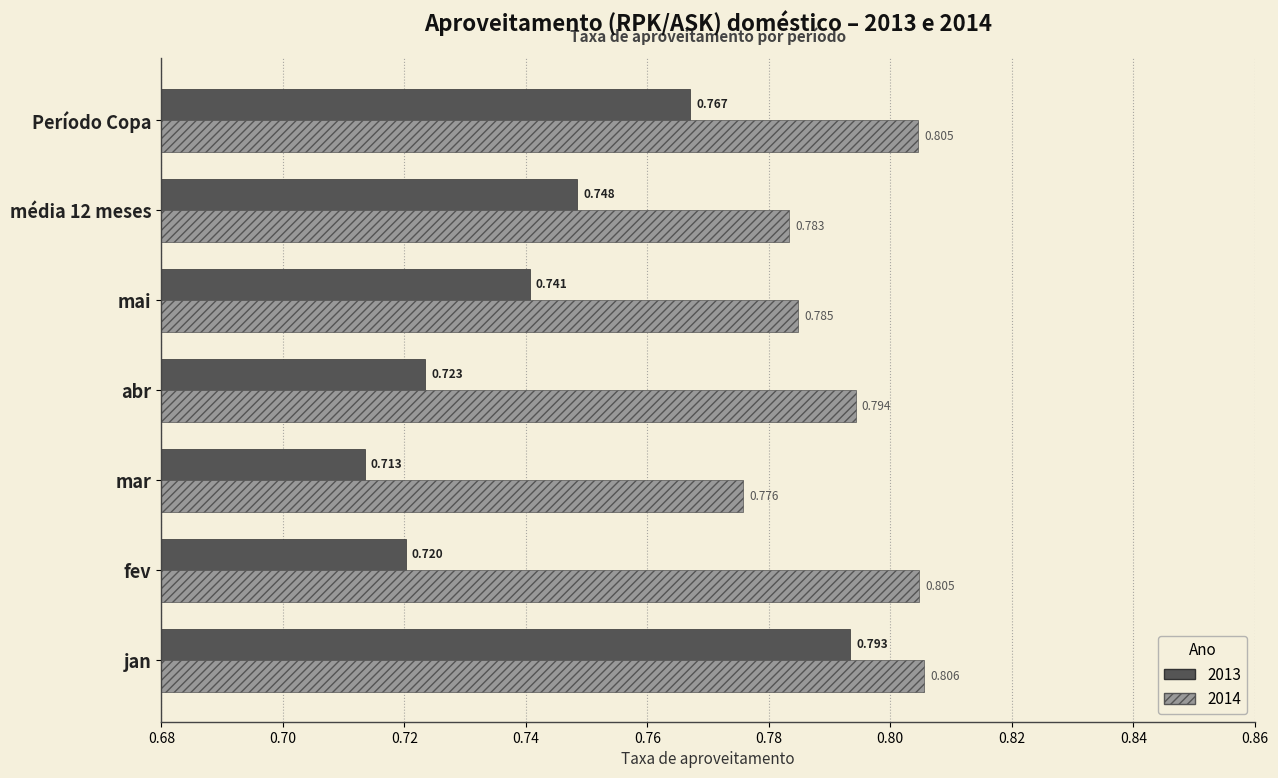

At which category does the chart reach its peak across all series?

jan